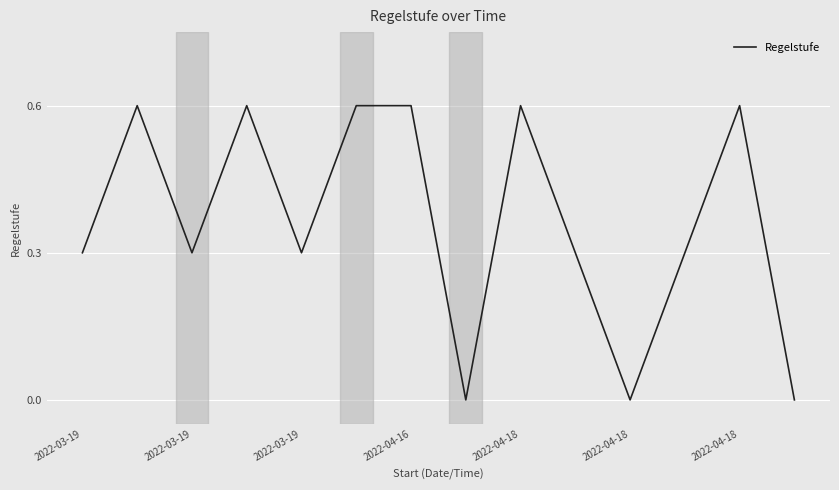

What is the greatest value displayed?

0.6